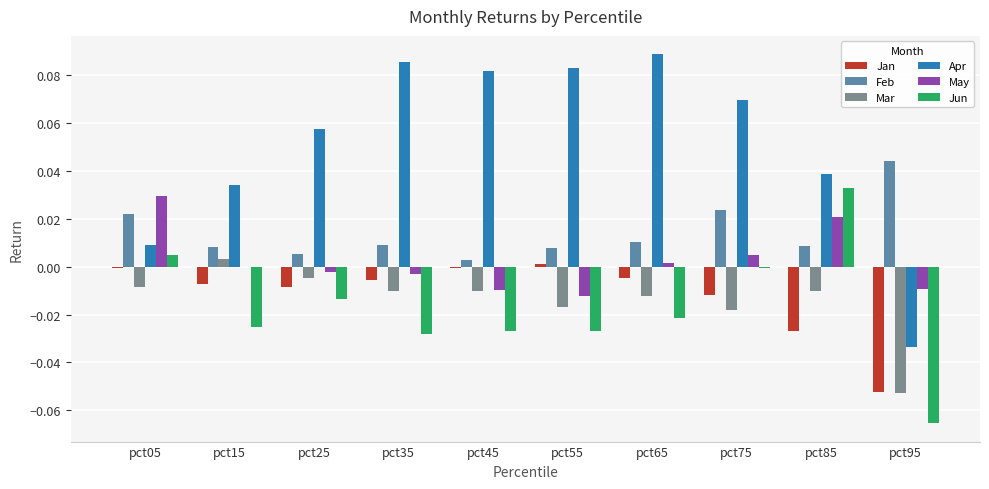

Is it true that Jun equals -0.0 at pct25?

True